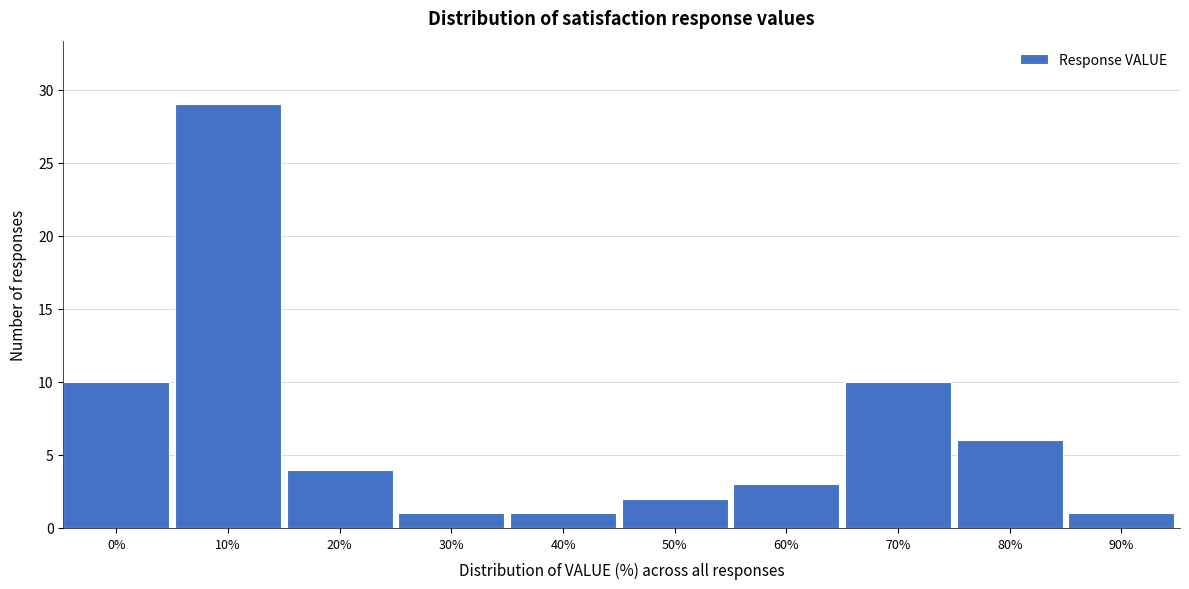

Reading left to right, transcribe all the data shown in this chart.

0%=10	10%=29	20%=4	30%=1	40%=1	50%=2	60%=3	70%=10	80%=6	90%=1